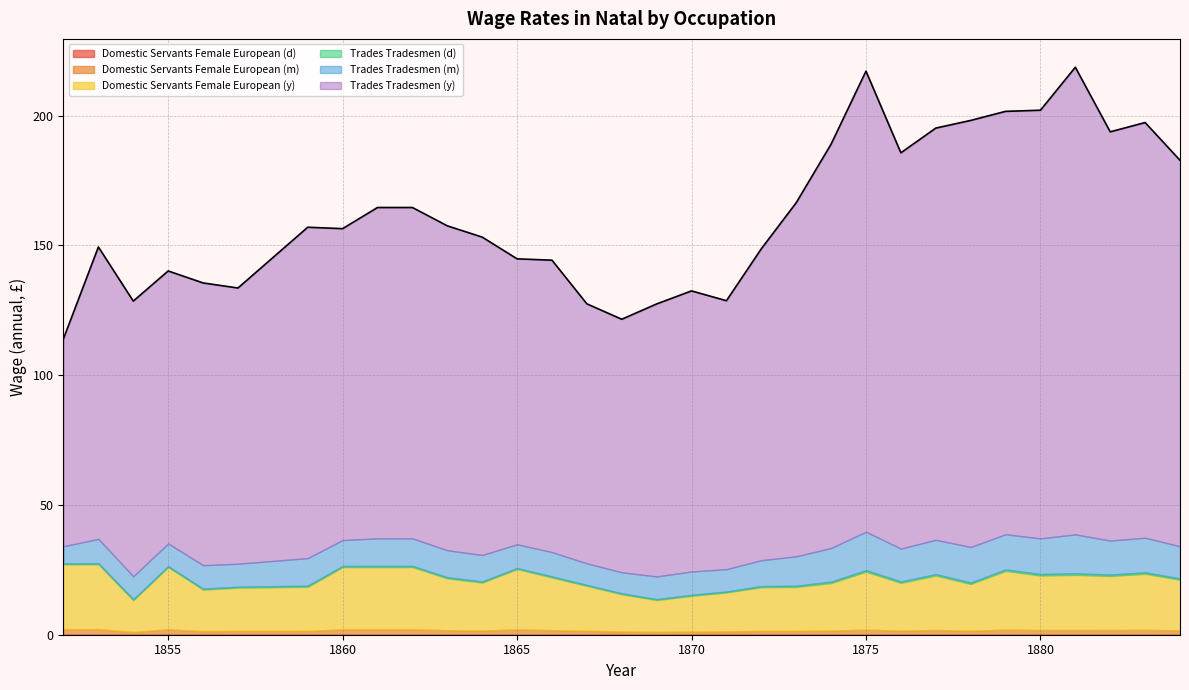

Which series has the widest spread of values?

Trades Tradesmen (y)